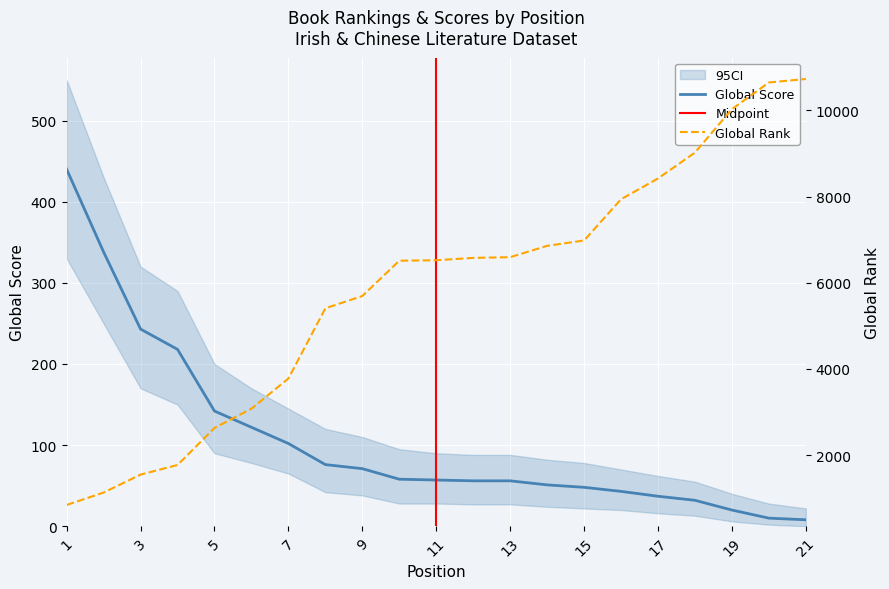

Reading right to left, extract all data points from this chart.

Global Score: 21=8	20=10	19=20	18=32	17=37	16=43	15=48	14=51	13=56	12=56	11=57	10=58	9=71	8=76	7=102	6=122	5=142	4=218	3=243	2=338	1=440
Global Rank: 21=10728	20=10647	19=10028	18=9021	17=8419	16=7937	15=6980	14=6855	13=6592	12=6576	11=6521	10=6510	9=5691	8=5406	7=3777	6=3076	5=2629	4=1769	3=1546	2=1129	1=841